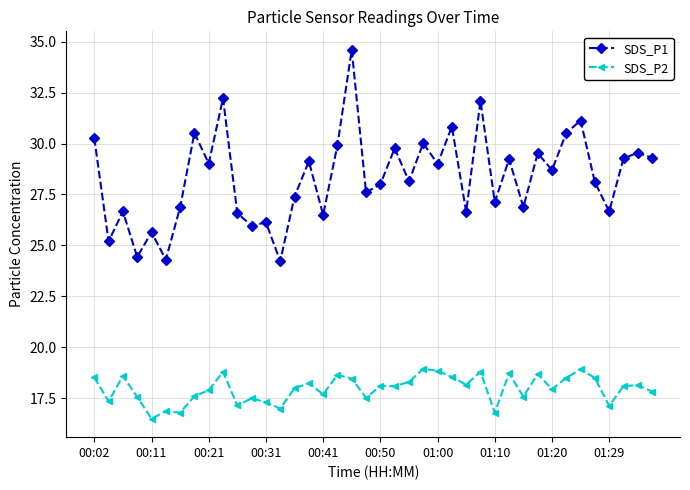

What is the value of the SDS_P1 point at the 21st from the left?

28.0